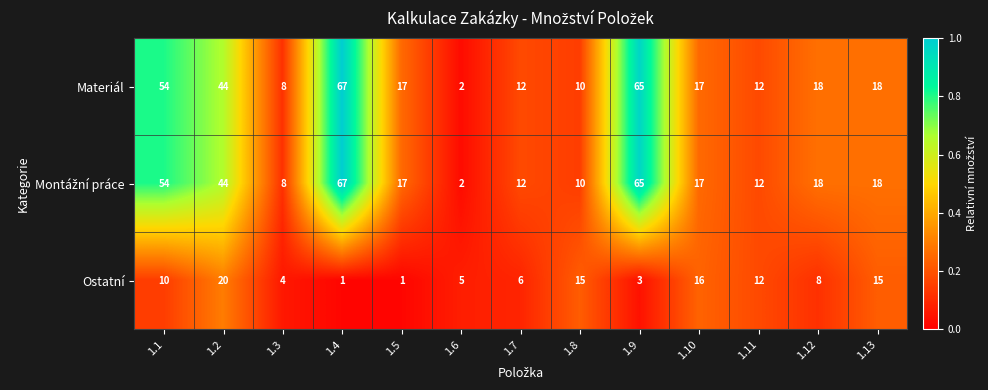

The value of Materiál at 1.13 is 27. True or false?

False